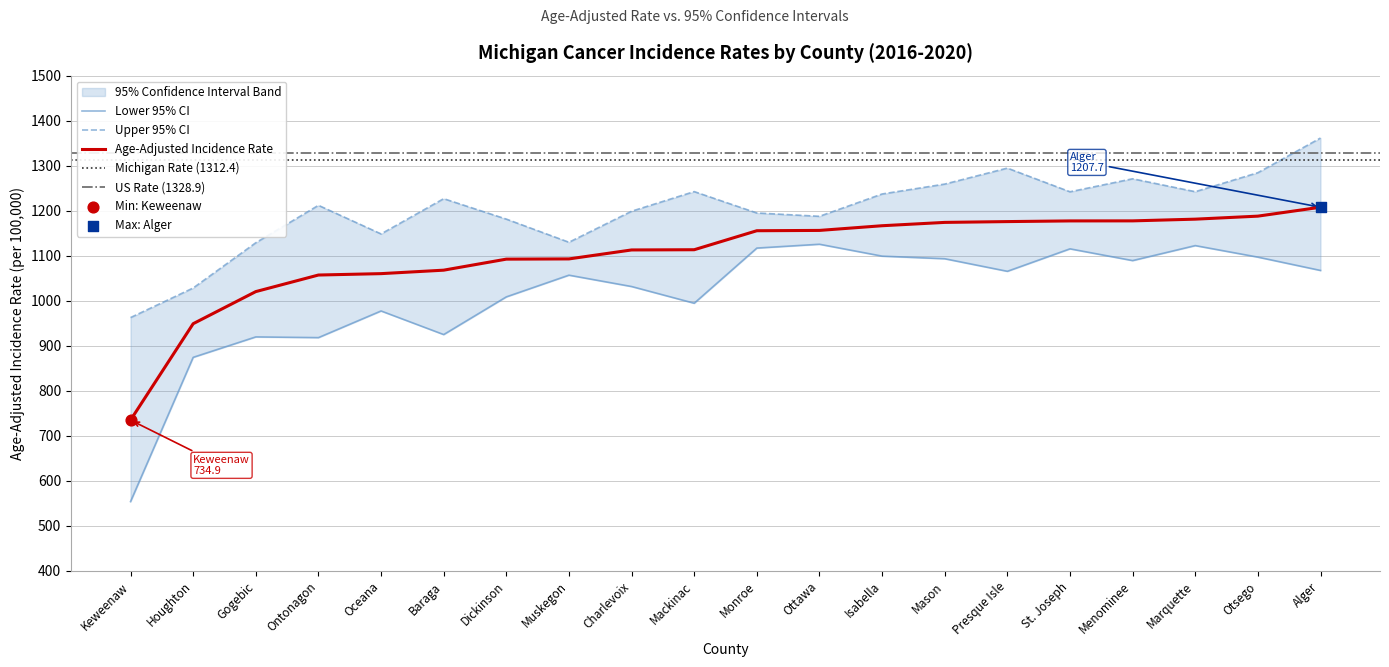

Which series has the largest total across all categories?

Upper 95% CI